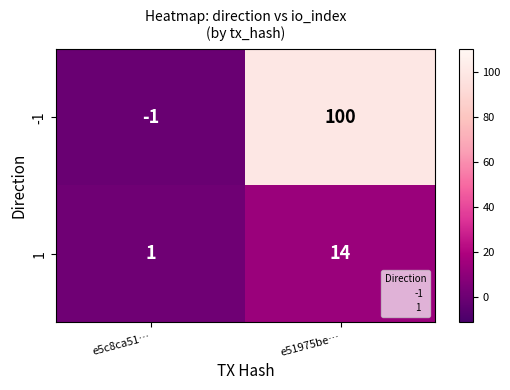

List the series in order of their peak value, lowest first.

1, -1